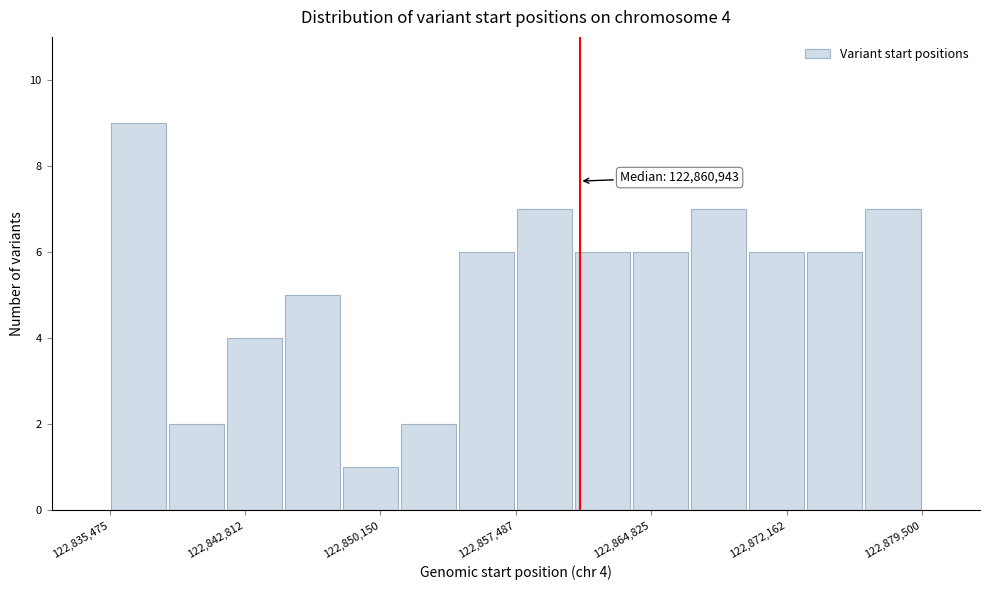

Around what value on the x-axis is the tallest bar? Give the approximate position of its centre, as read against the axis.

122837000